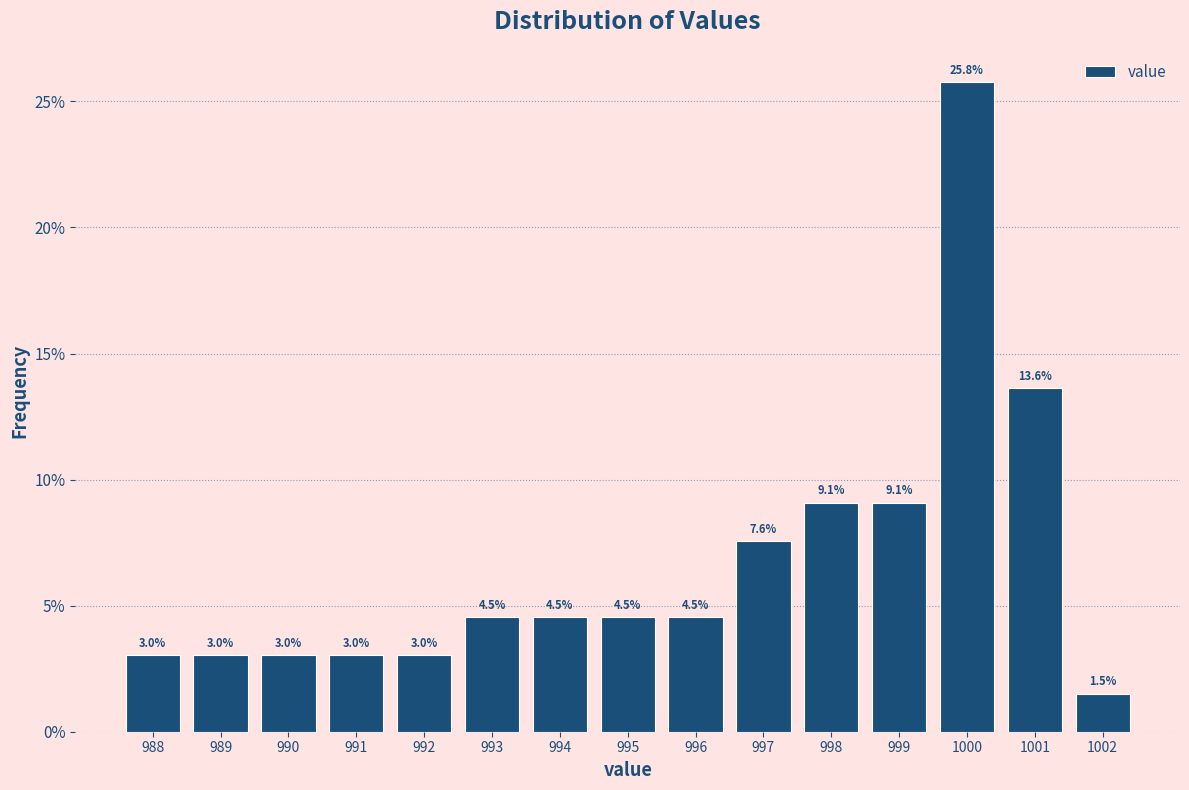

Reading left to right, transcribe all the data shown in this chart.

3.0	3.0	3.0	3.0	3.0	4.5	4.5	4.5	4.5	7.6	9.1	9.1	25.8	13.6	1.5